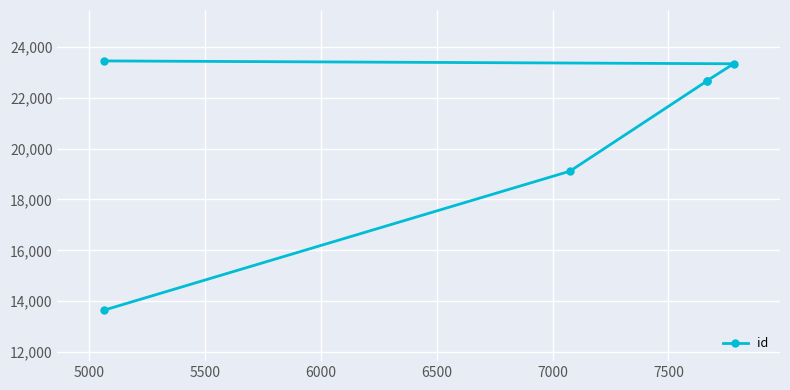

What is the minimum value shown in the chart?

13649